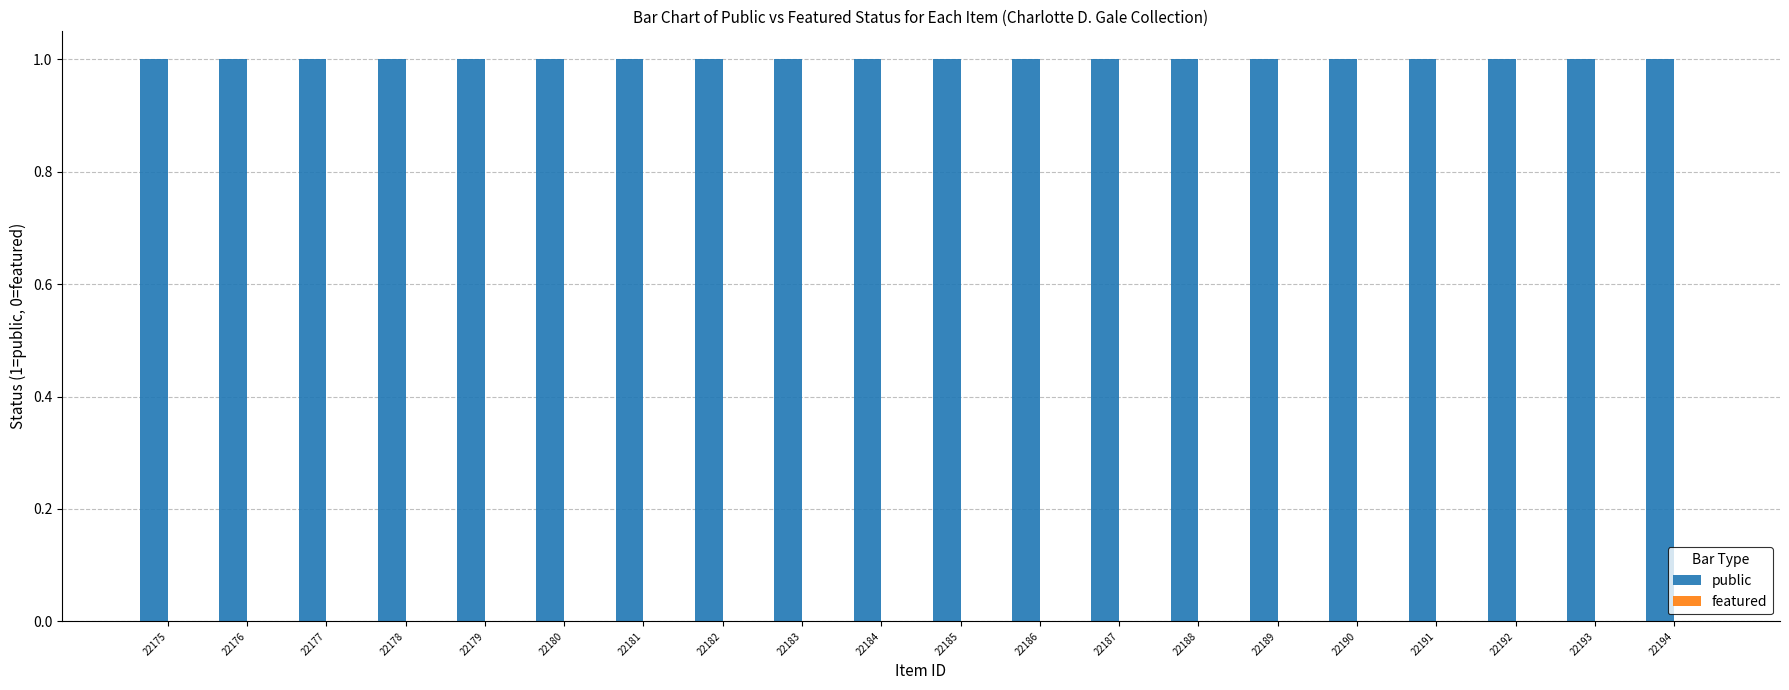

At which category is the sum across all series the highest?

22175